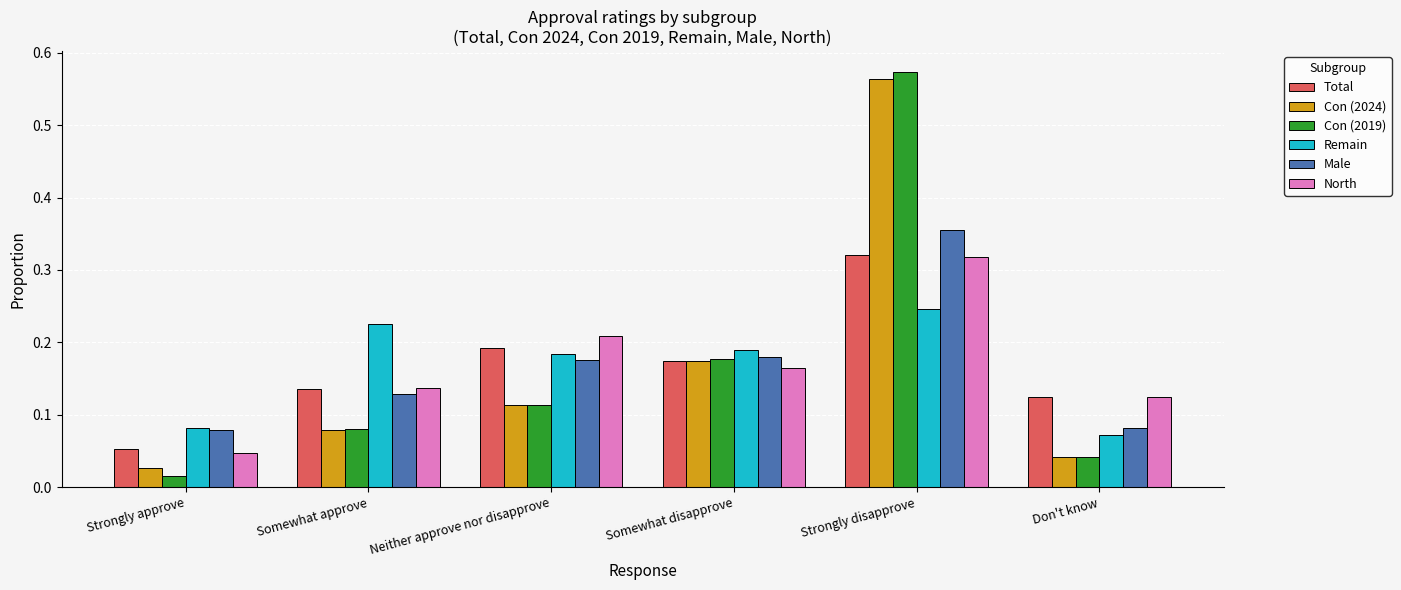

Count the number of categories in the chart.

6